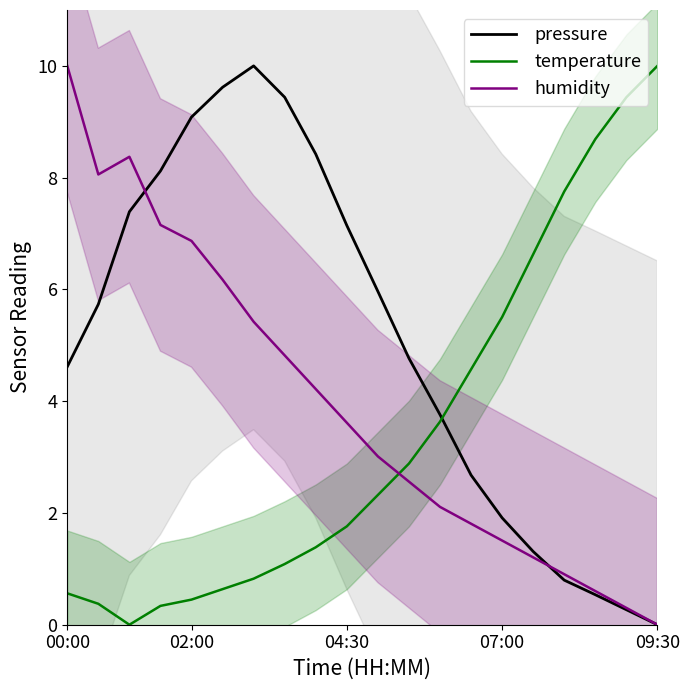

How many intersections are there between humidity and temperature?

1